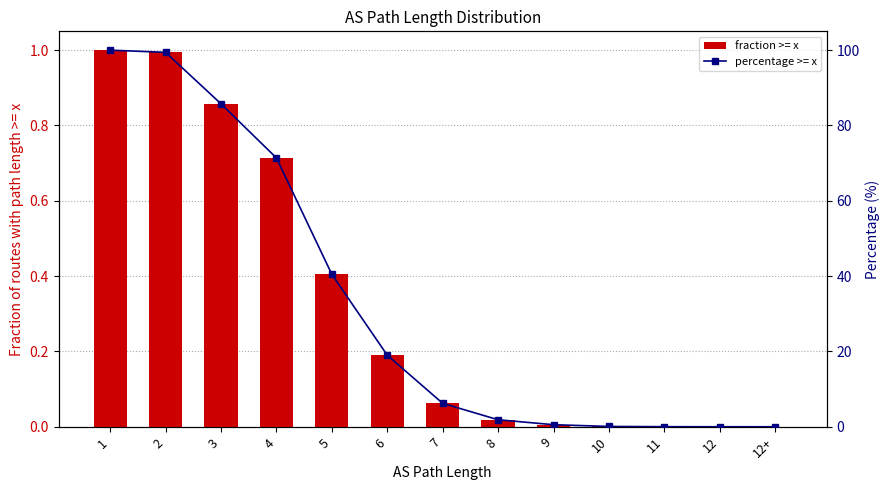

What is the label of the 2nd bar from the left?

2